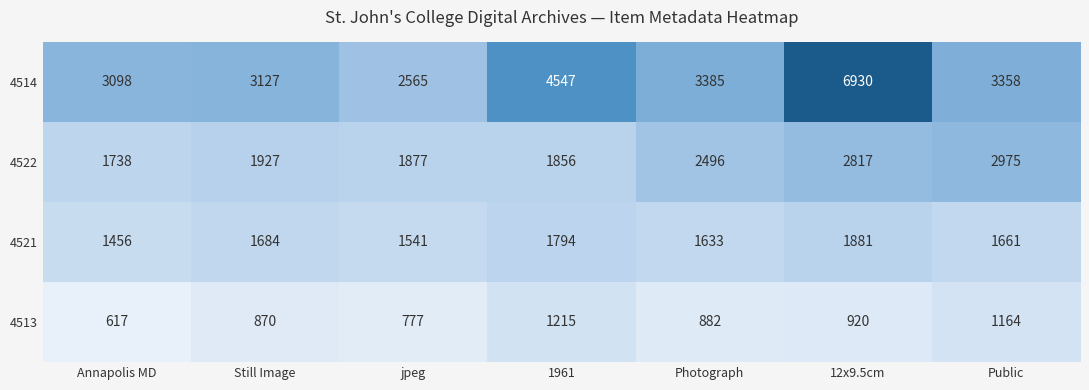

Read the 4521 value at Still Image, to the nearest 50.

1700